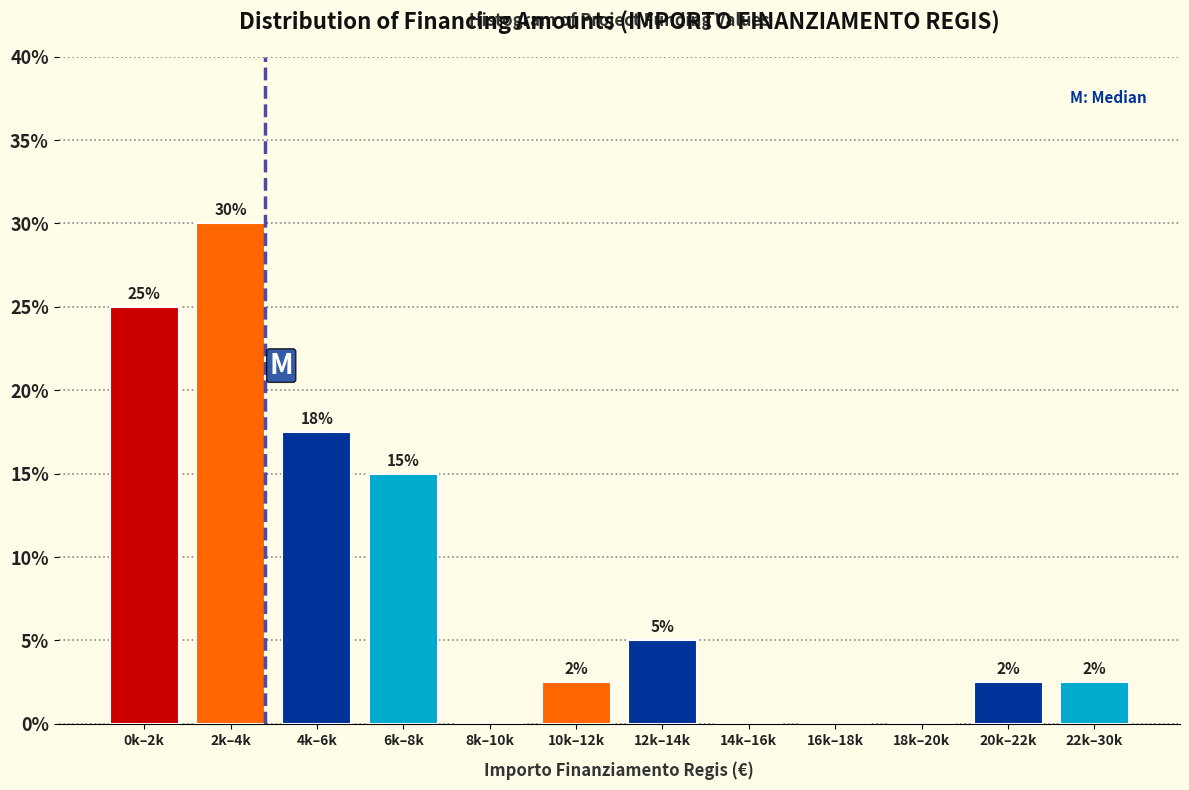

What is the sum of the values at 18k–20k and 12k–14k?

5.0